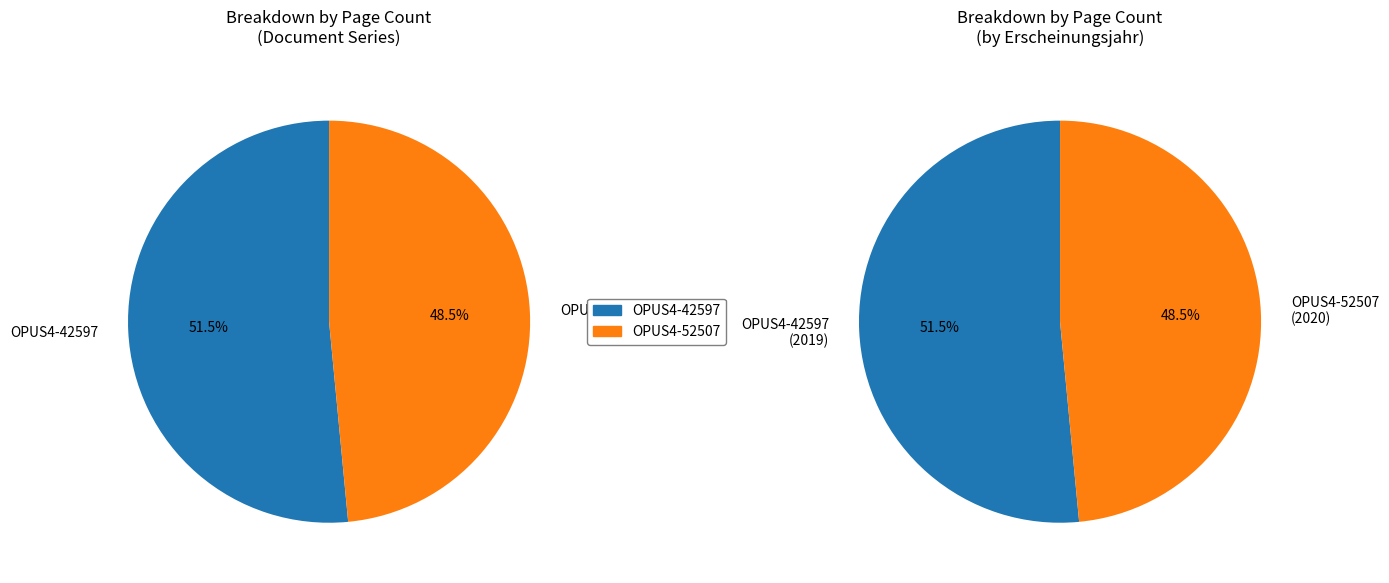

What percentage is the OPUS4-52507 slice, to the nearest percent?

48%